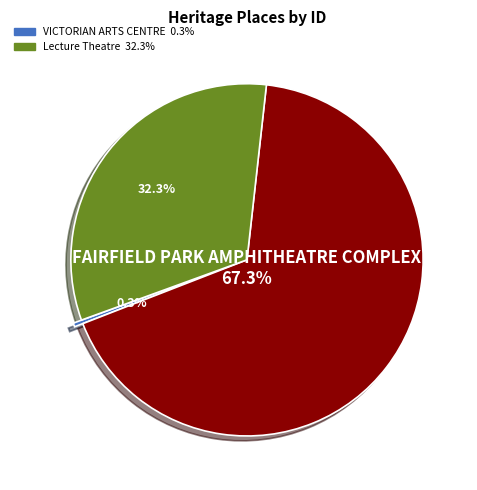

Does any single category account for the majority?

Yes